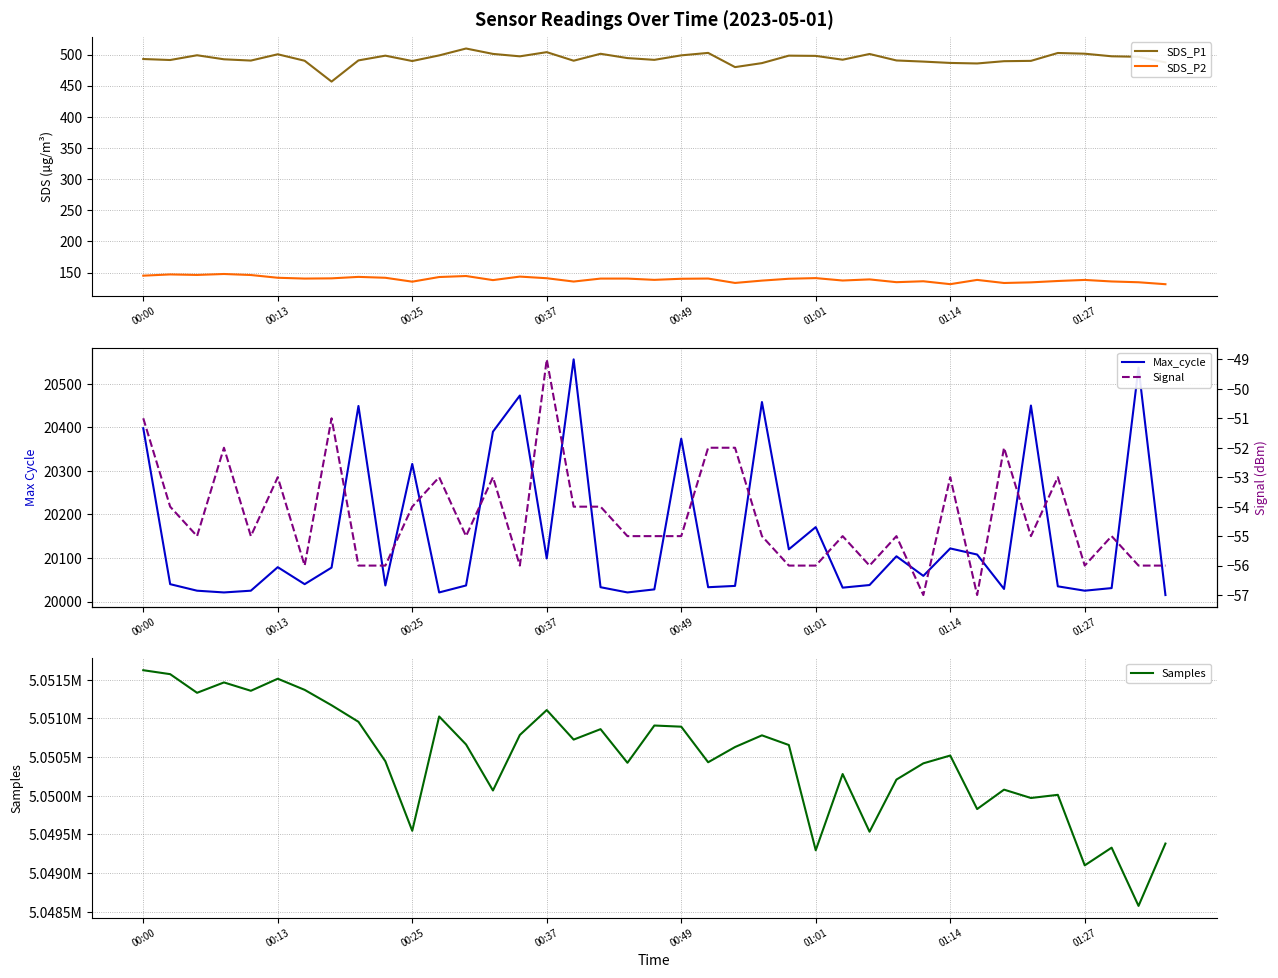

What is the difference between the second highest and minimum values in the Samples series?

2996.0